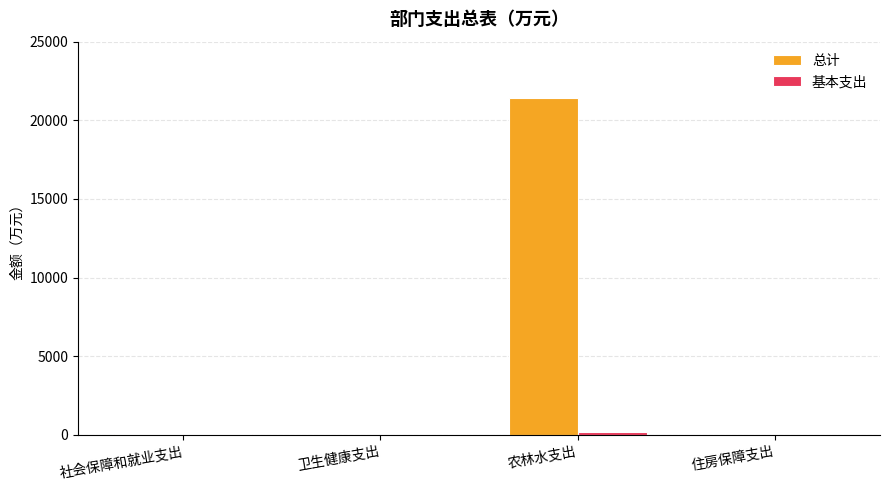

Between 农林水支出 and 住房保障支出, which series saw the biggest shift?

总计